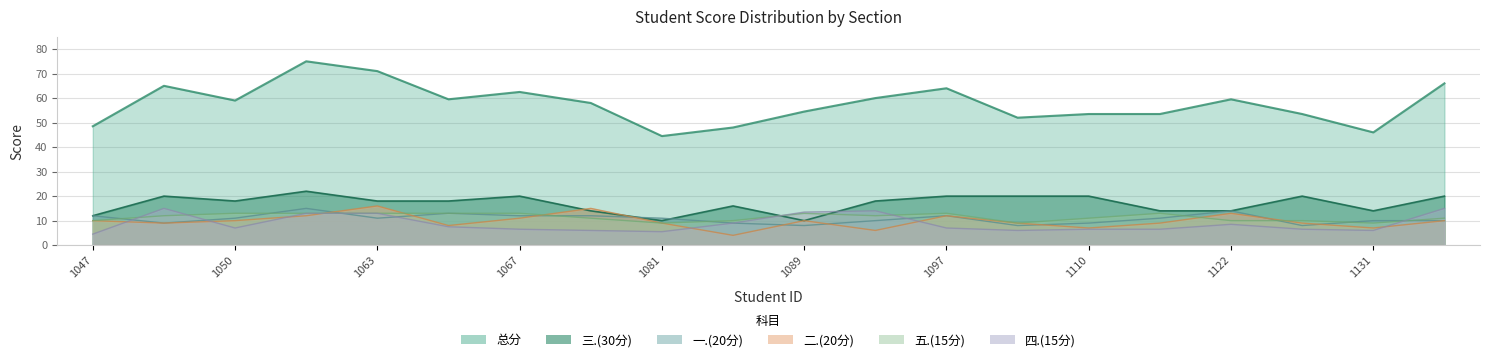

Which series has the largest range (max minus min)?

总分